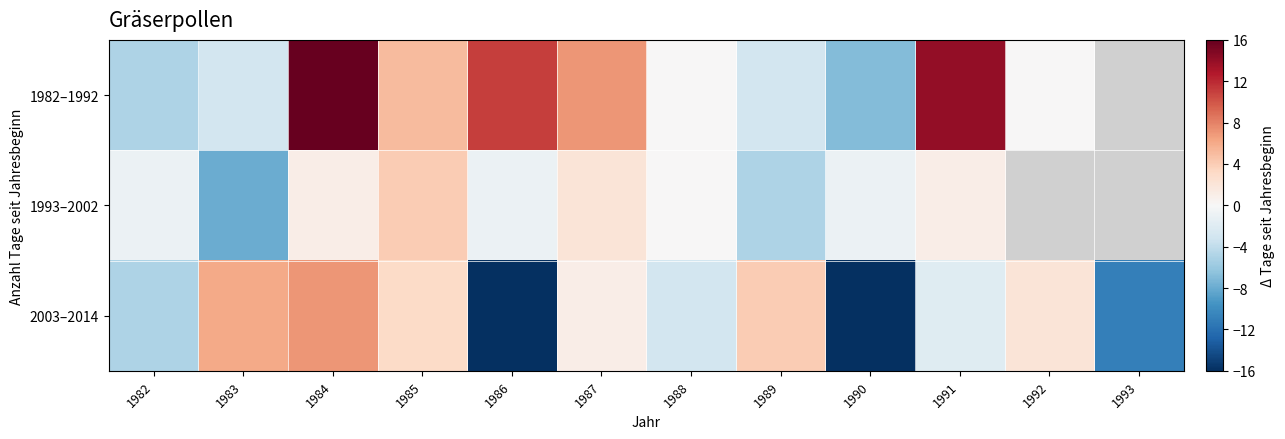

Is it true that 2003–2014 equals 3.1 at 1985?

True